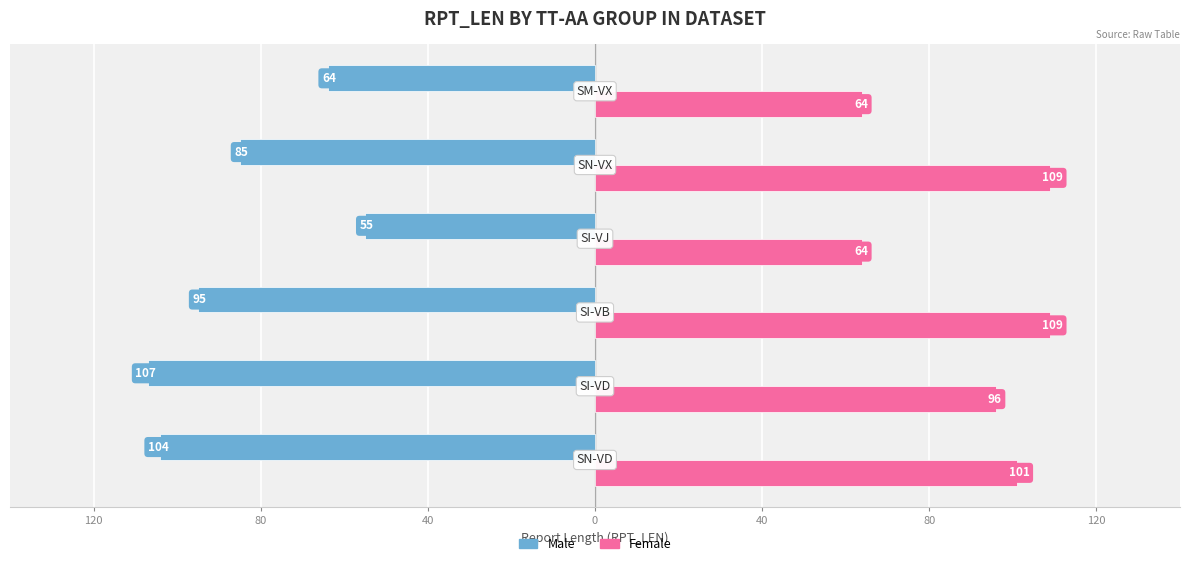

Reading right to left, what are all the values shown in this chart?

Male: -64	-85	-55	-95	-107	-104
Female: 64	109	64	109	96	101